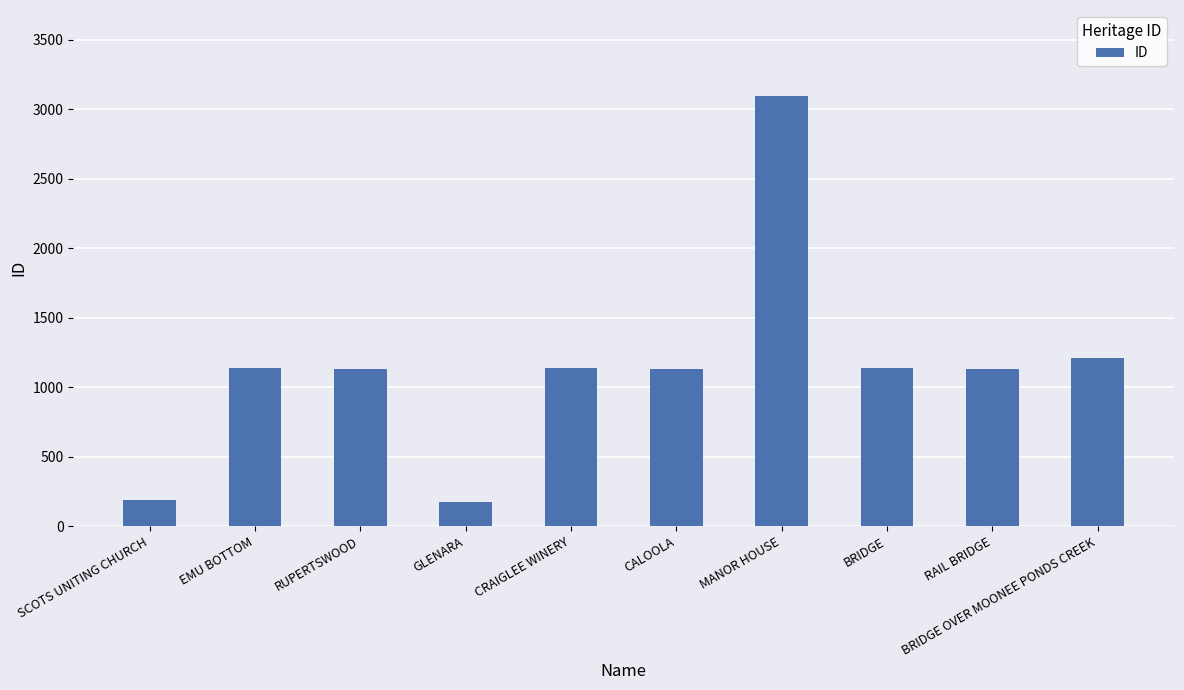

What is the value of the 10th bar from the left?

1212